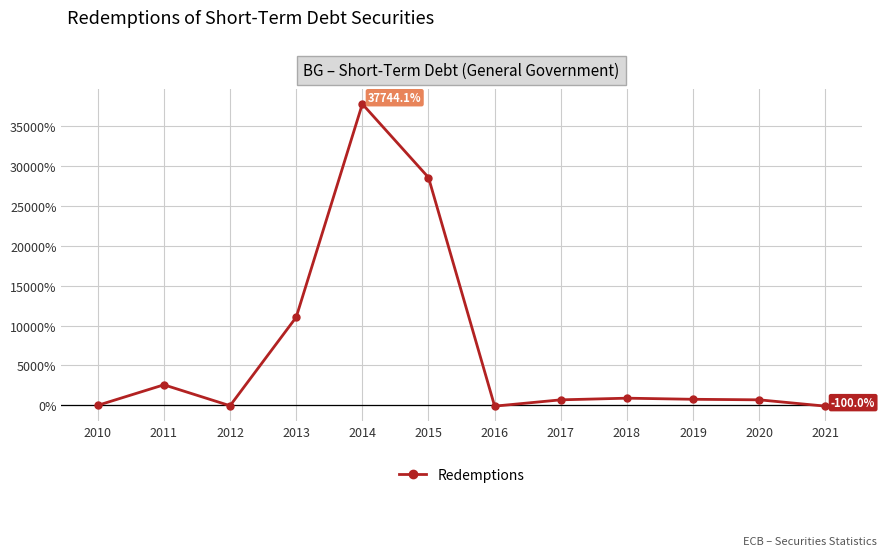

Between 2021 and 2014, which is larger?

2014